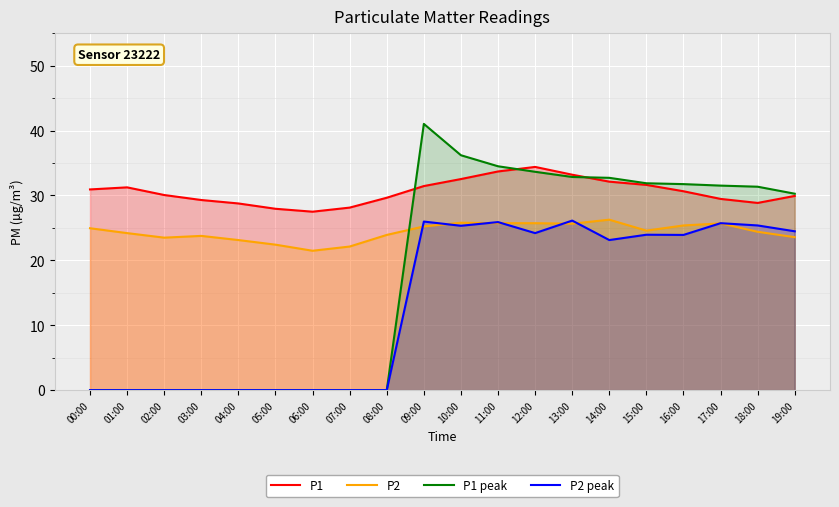

How many interior local valleys does the P2 peak series have?

4